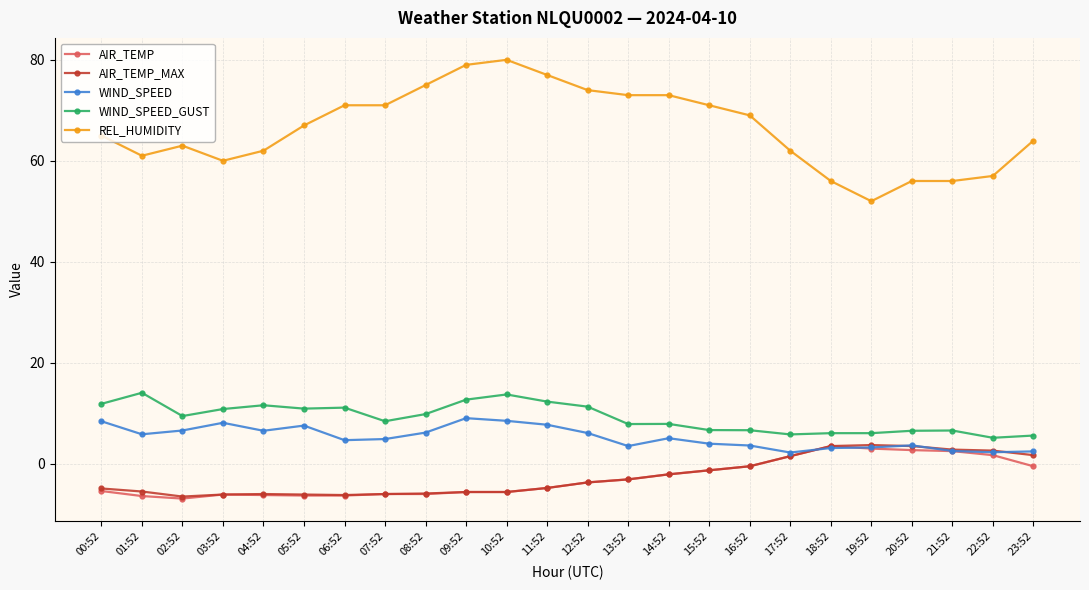

What are all the series names shown in the legend?

AIR_TEMP, AIR_TEMP_MAX, WIND_SPEED, WIND_SPEED_GUST, REL_HUMIDITY